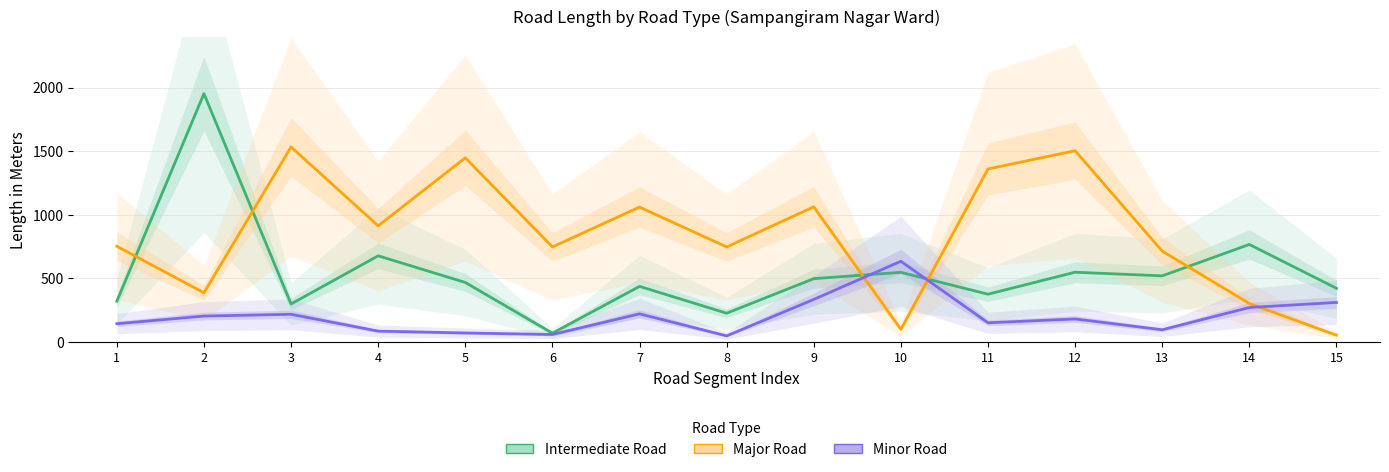

What is the difference between the maximum and minimum values in the Intermediate Road series?

1883.6